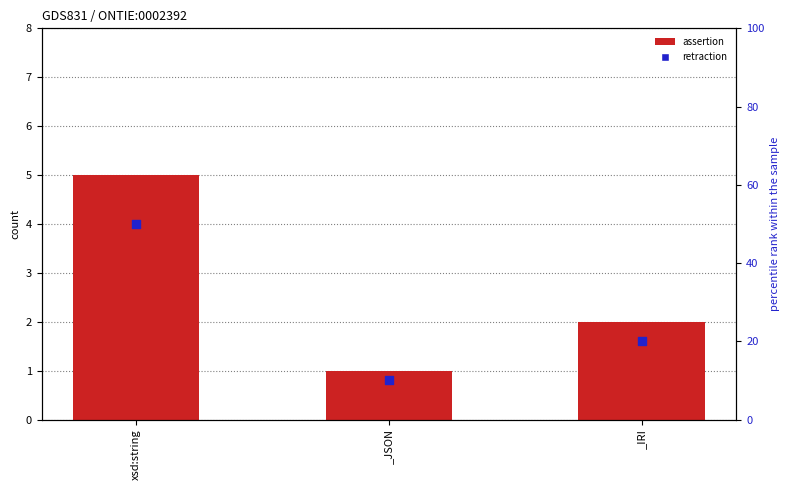

Which series contains the highest Y value?

retraction